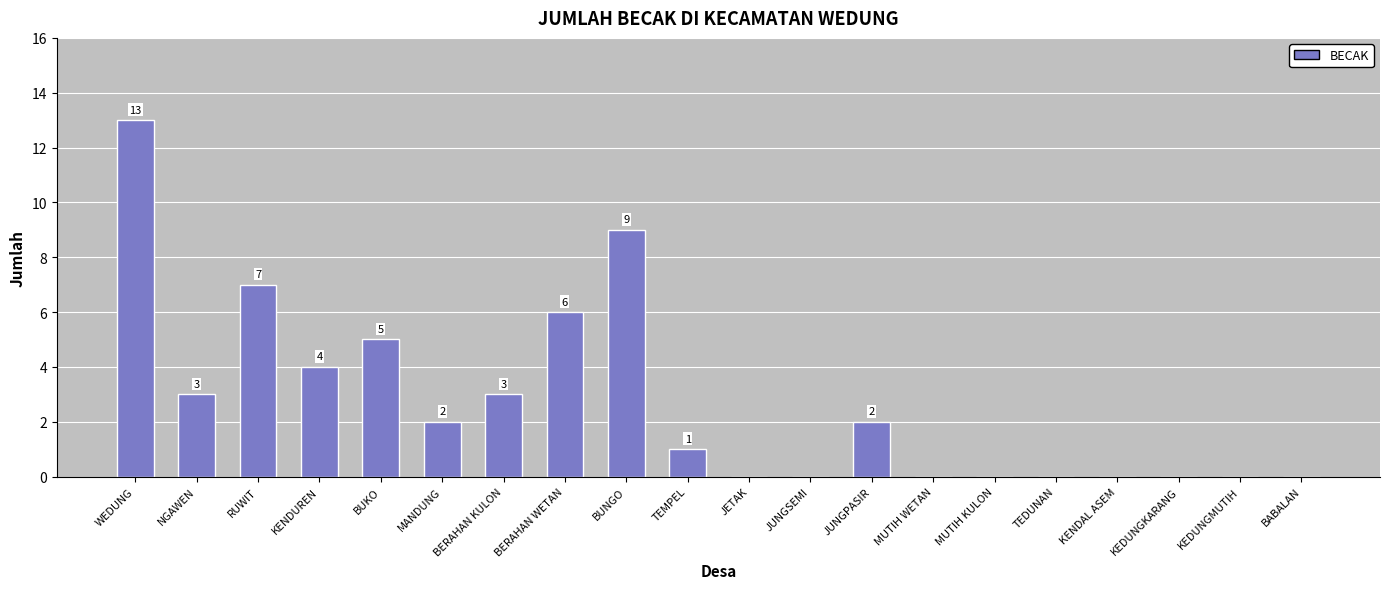

What is the change in value from BUKO to TEMPEL?

-4